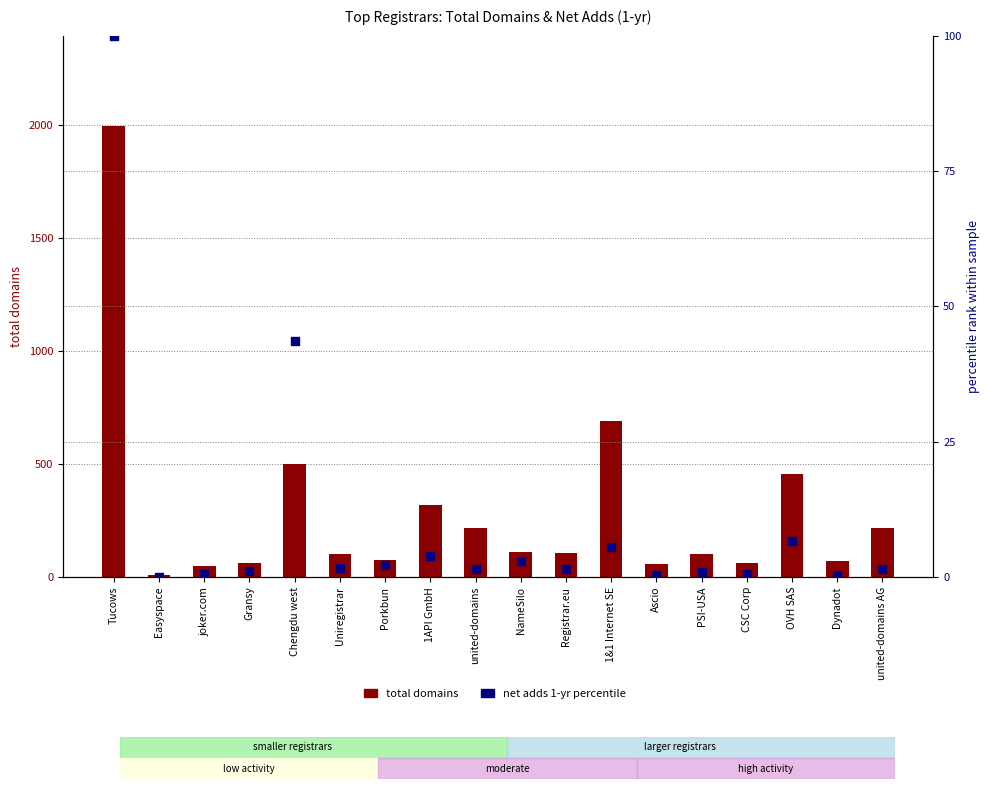

Which series contains the highest Y value?

total domains